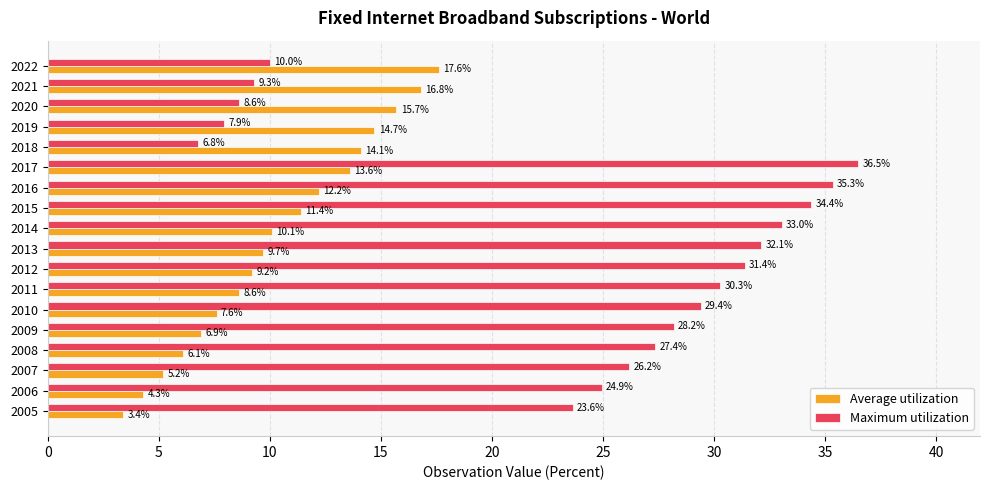

Which series has the widest spread of values?

Maximum utilization